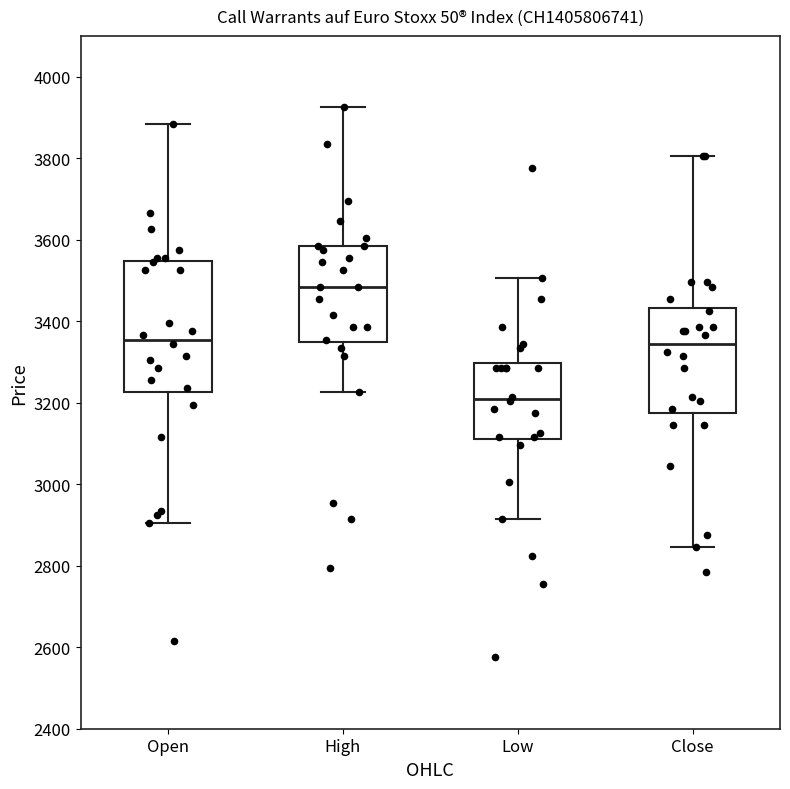

Reading left to right, read every box against the y-axis: the position of its median line, the range the box covers, and the ends of its whiskers. The values are not printed on the chart, so give them approximately, as read against the axis.

Open: median 3360, box 3220 to 3540, whiskers 2900 to 3880
High: median 3480, box 3360 to 3580, whiskers 3220 to 3920
Low: median 3220, box 3120 to 3300, whiskers 2920 to 3500
Close: median 3340, box 3180 to 3440, whiskers 2840 to 3800